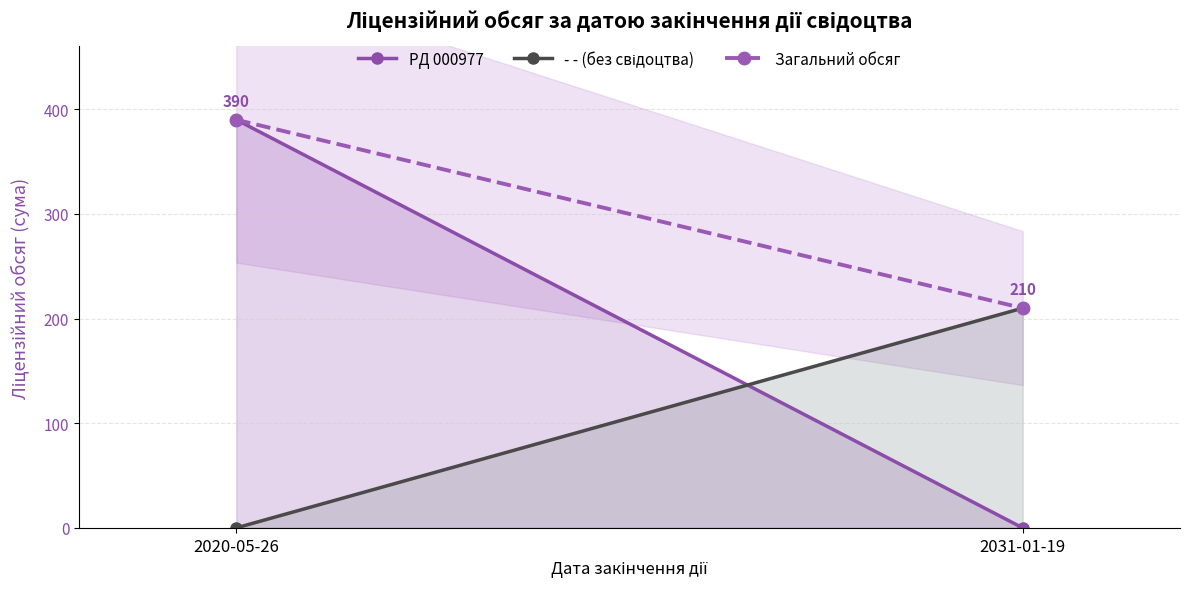

How many data points in Загальний обсяг are less than 390?

1